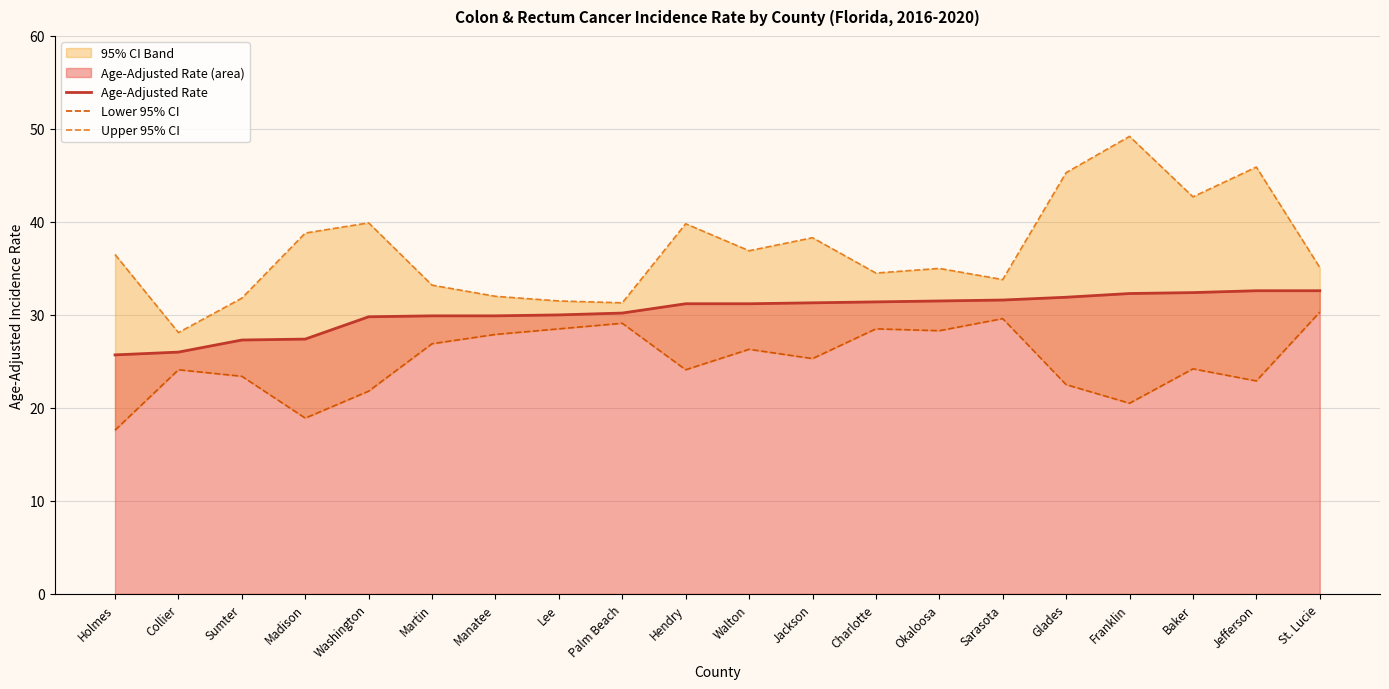

At which category is the sum across all series the highest?

Franklin